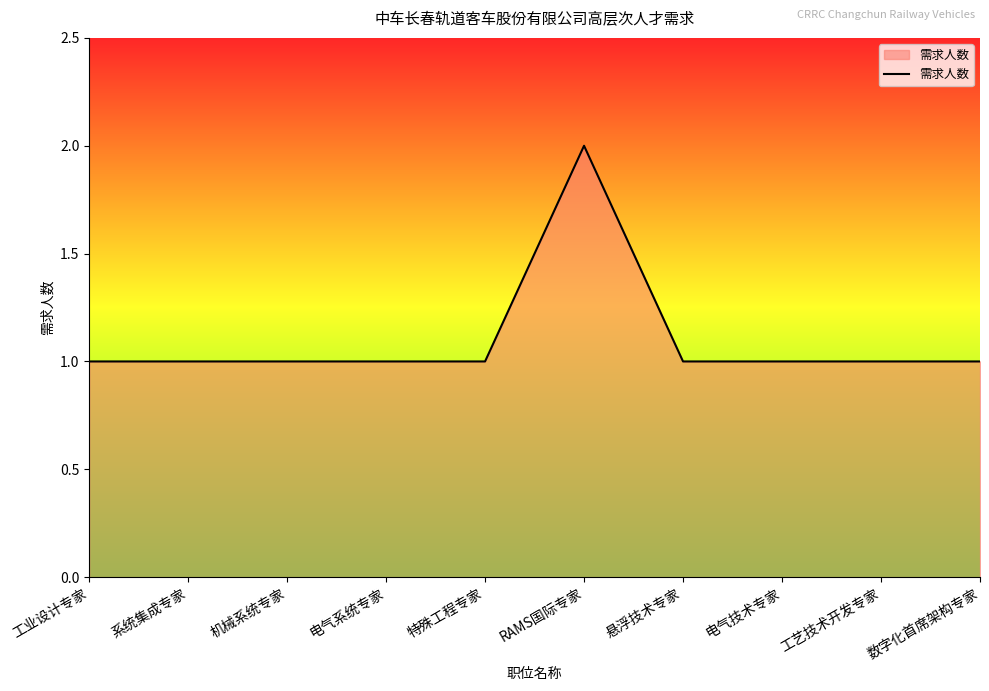

What position from the left is 数字化首席架构专家?

10